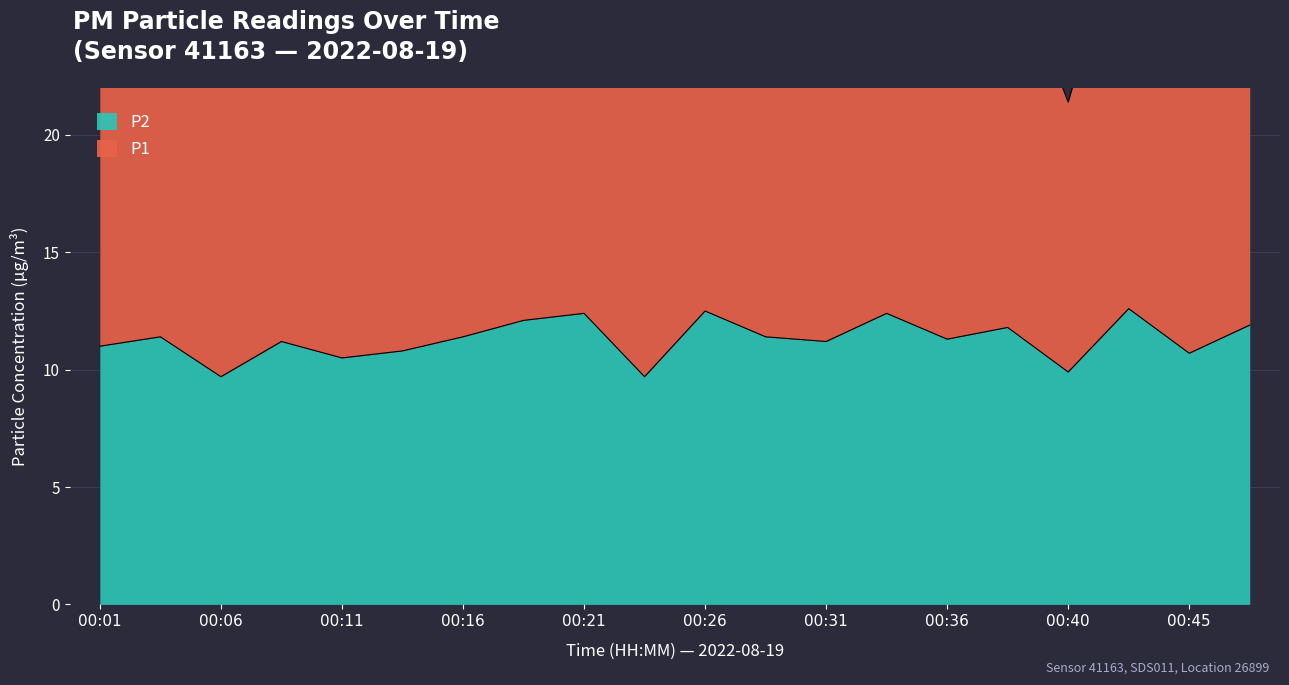

True or false: there are more than 1 points higher than both neighbors.

True